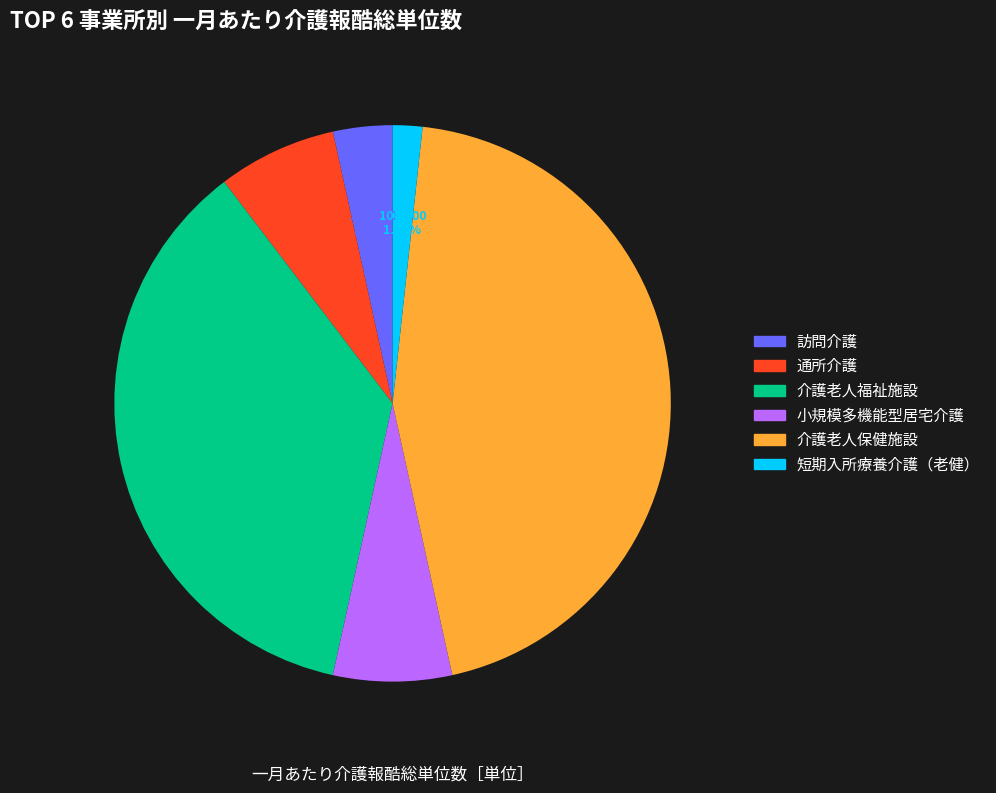

Does 通所介護 account for over 50% of the chart?

No